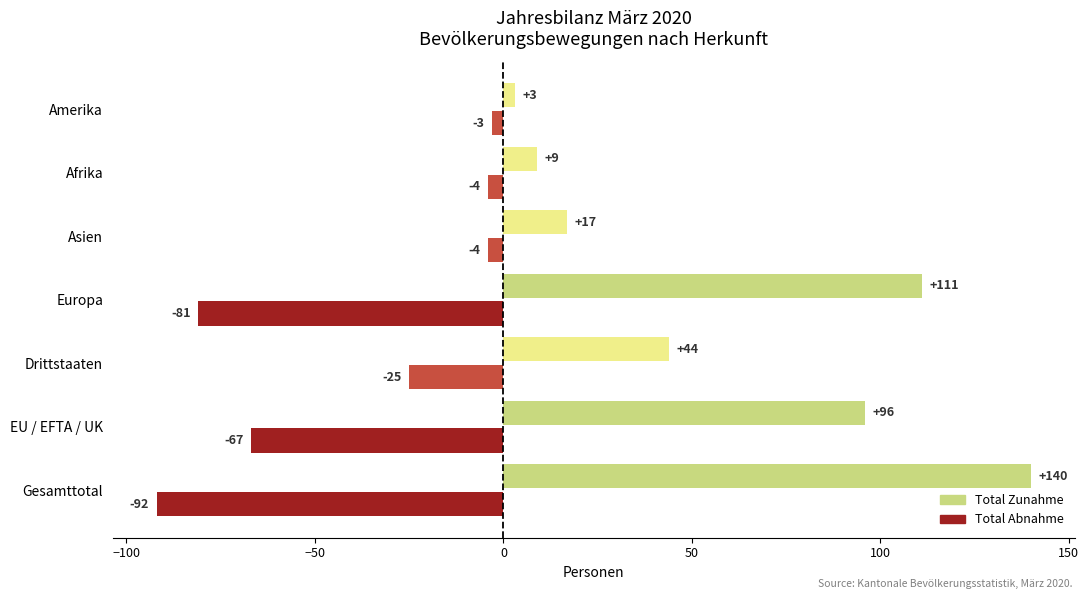

List the labels in order of Total Zunahme value, largest first.

Gesamttotal, Europa, EU / EFTA / UK, Drittstaaten, Asien, Afrika, Amerika